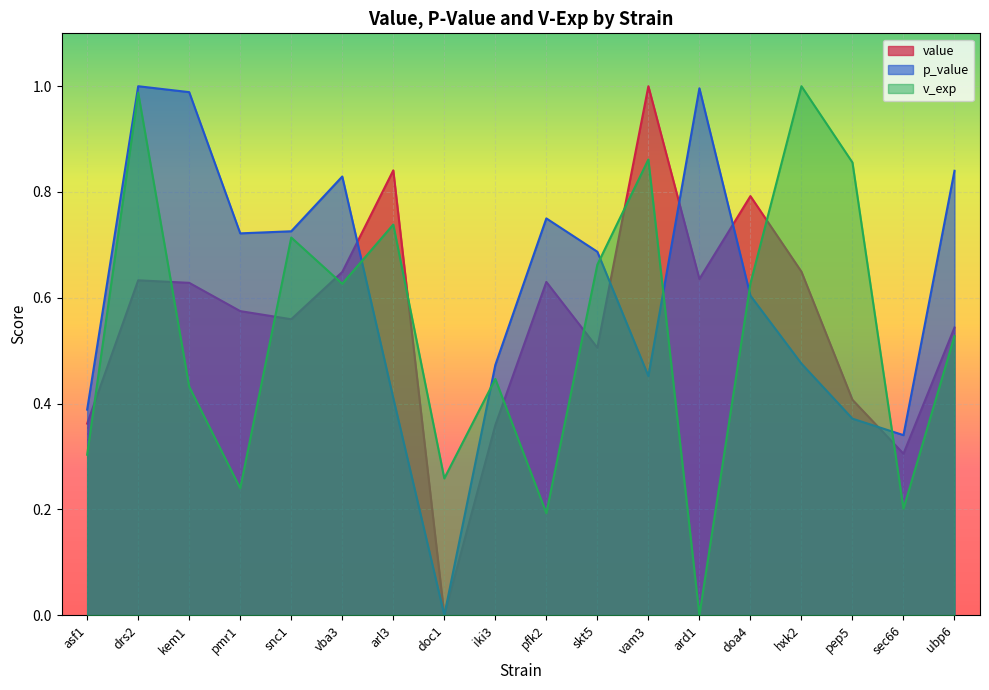

How many lines are shown in the chart?

3